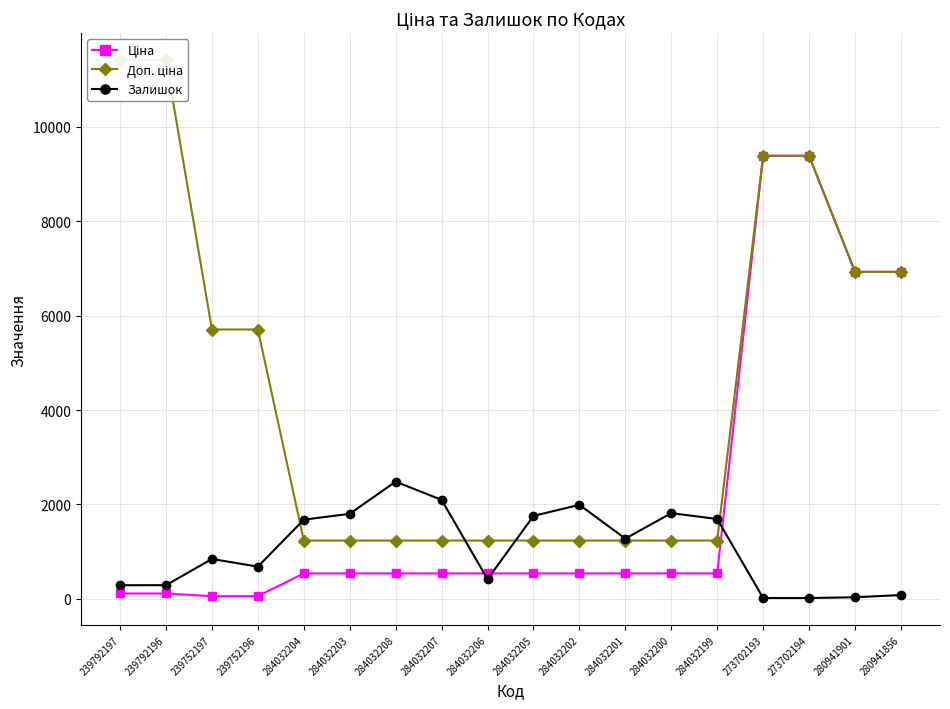

What is the spread (max minus min) of values at 239792196?

11295.9